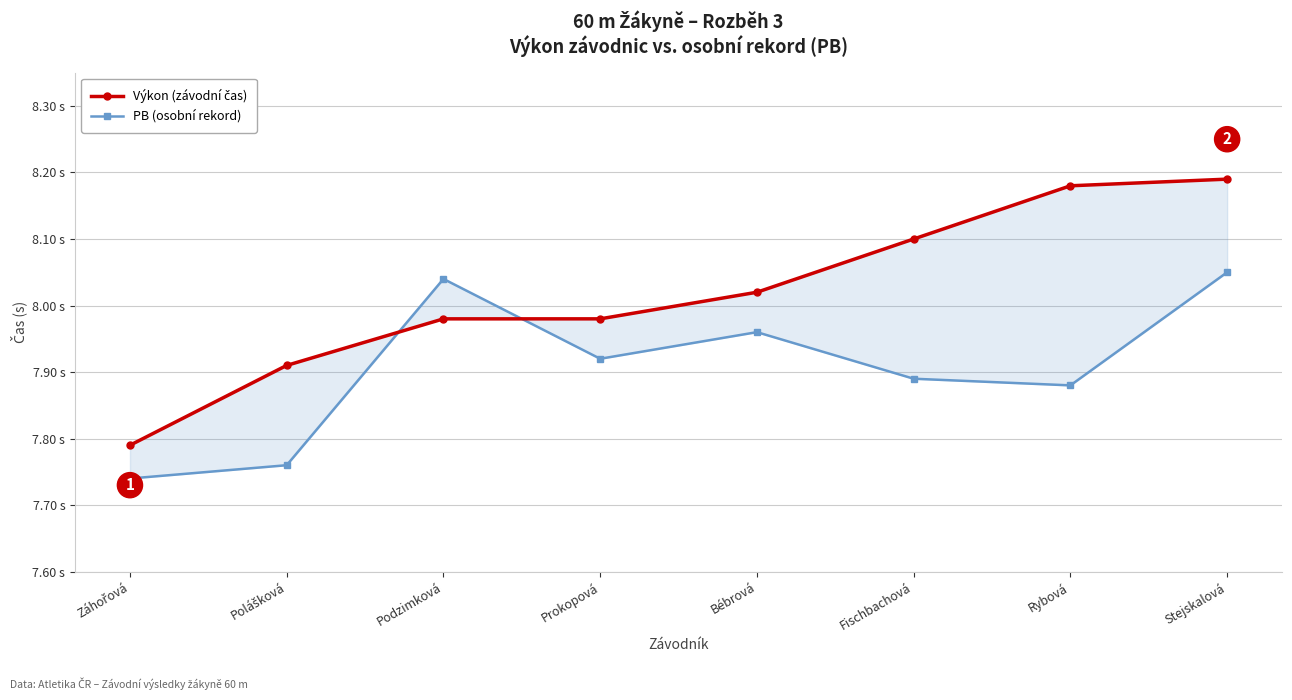

Which series has the widest spread of values?

Výkon (závodní čas)